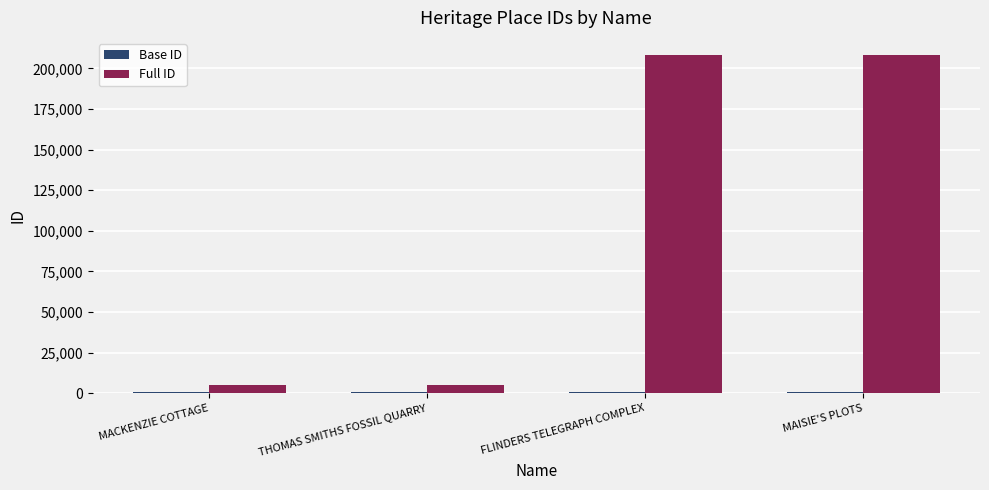

Which series has the largest total across all categories?

Full ID